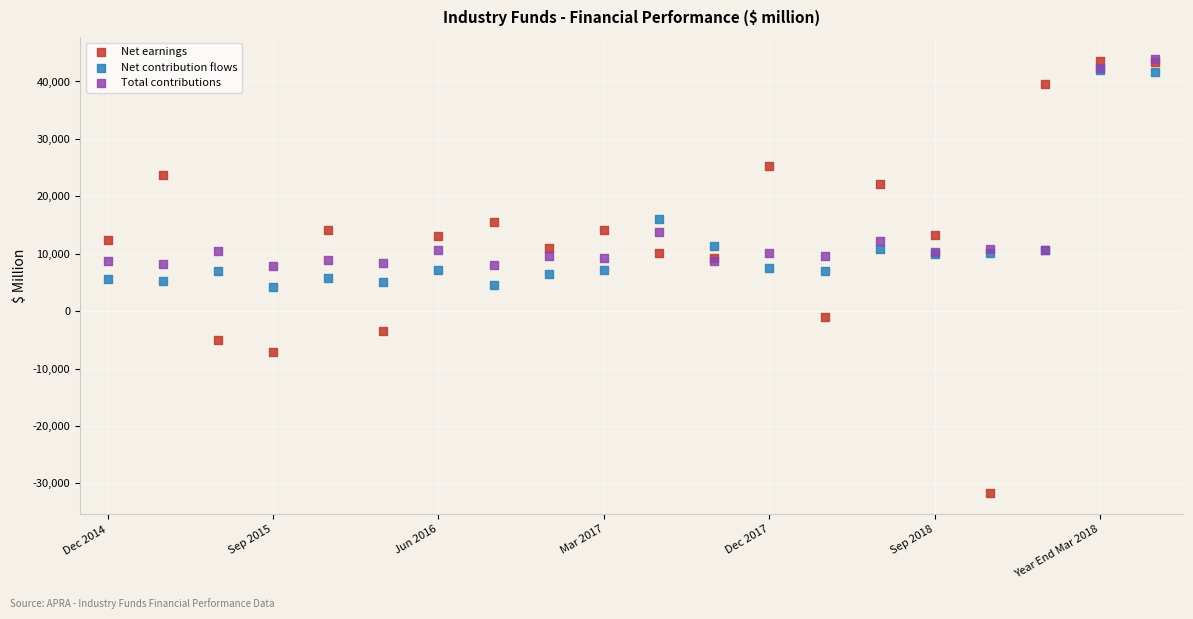

What are all the series names shown in the legend?

Net earnings, Net contribution flows, Total contributions